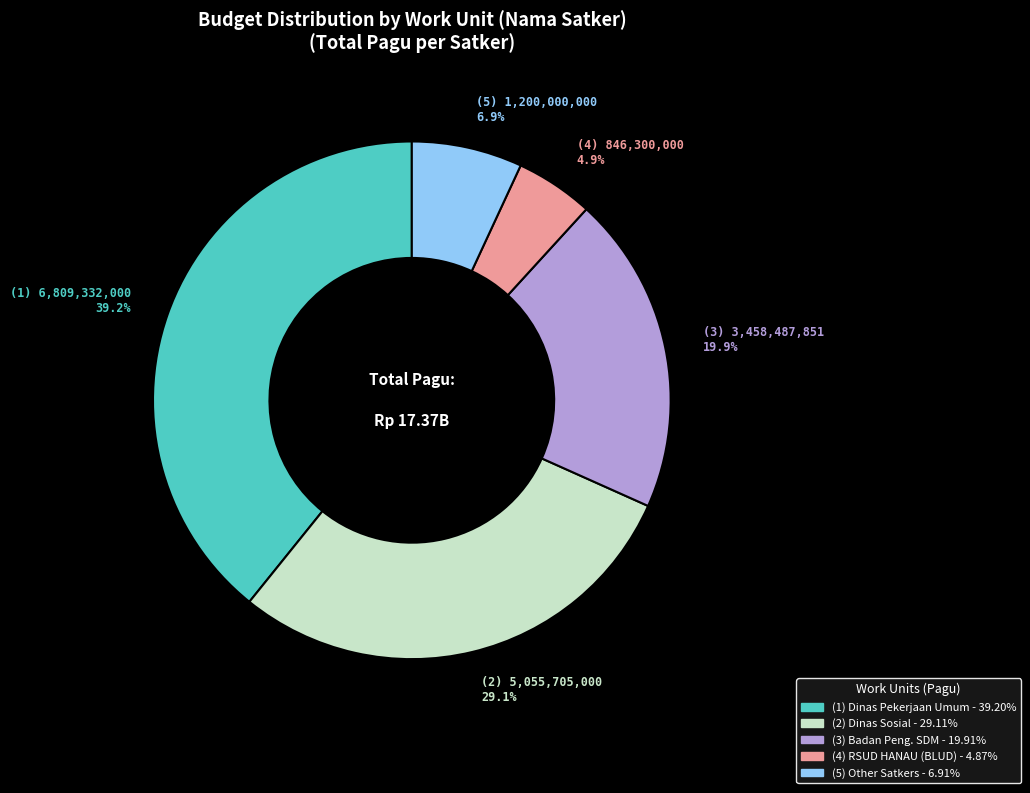

Count the number of slices in the pie.

5